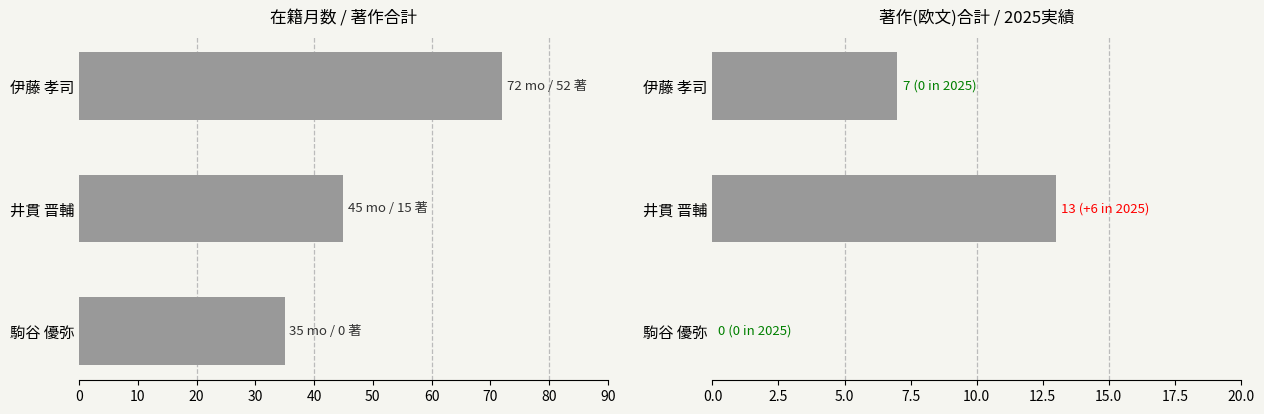

Count the 著作合計(欧文) values in the range 0 to 13.

3